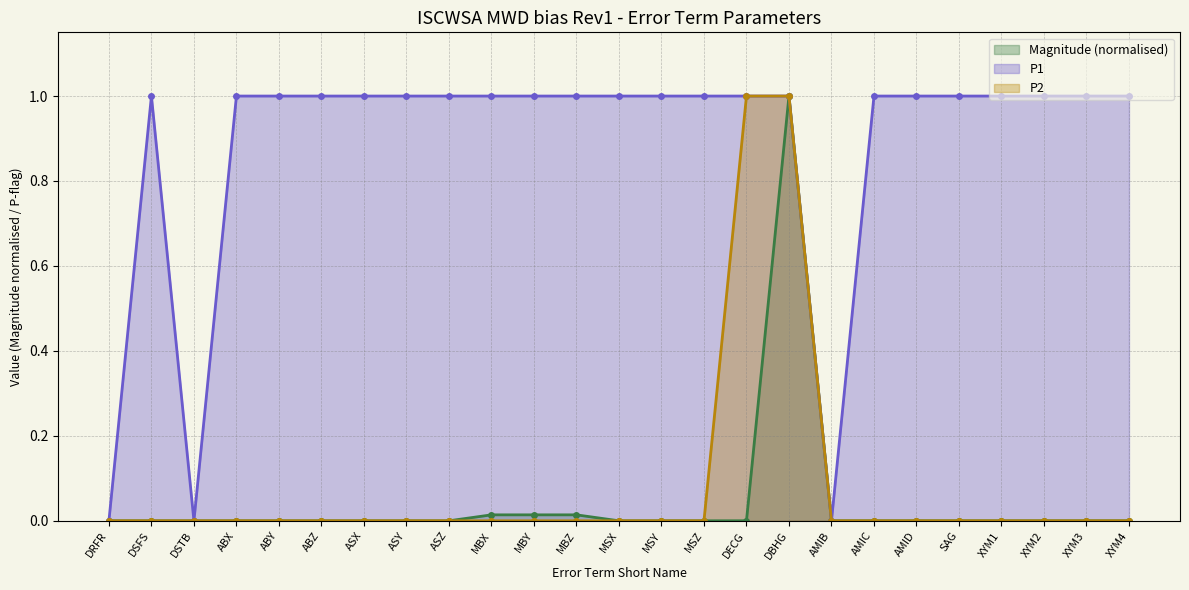

Which series changed the most between DRFR and AMID?

P1